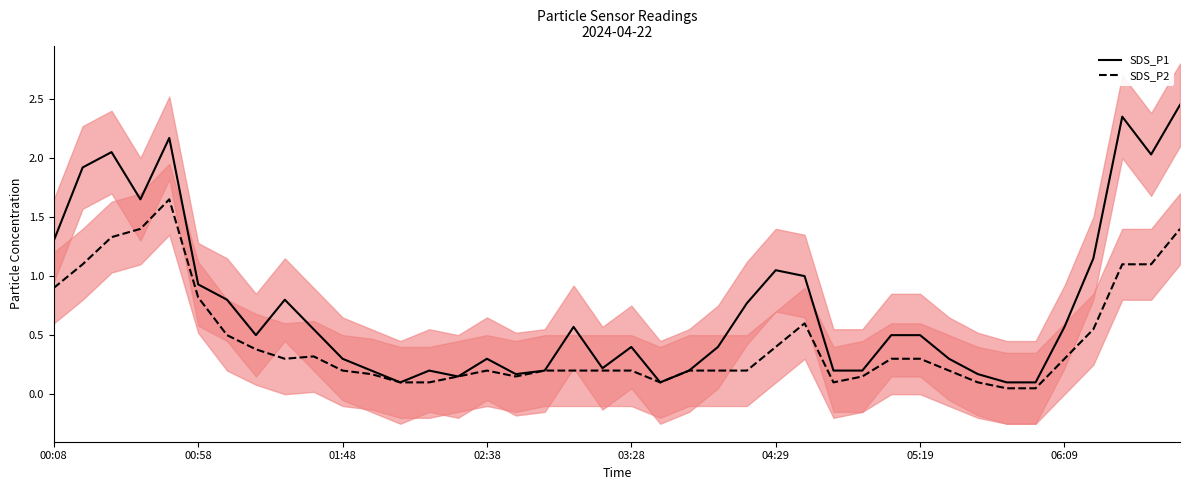

True or false: SDS_P2 and SDS_P1 intersect in this chart.

False